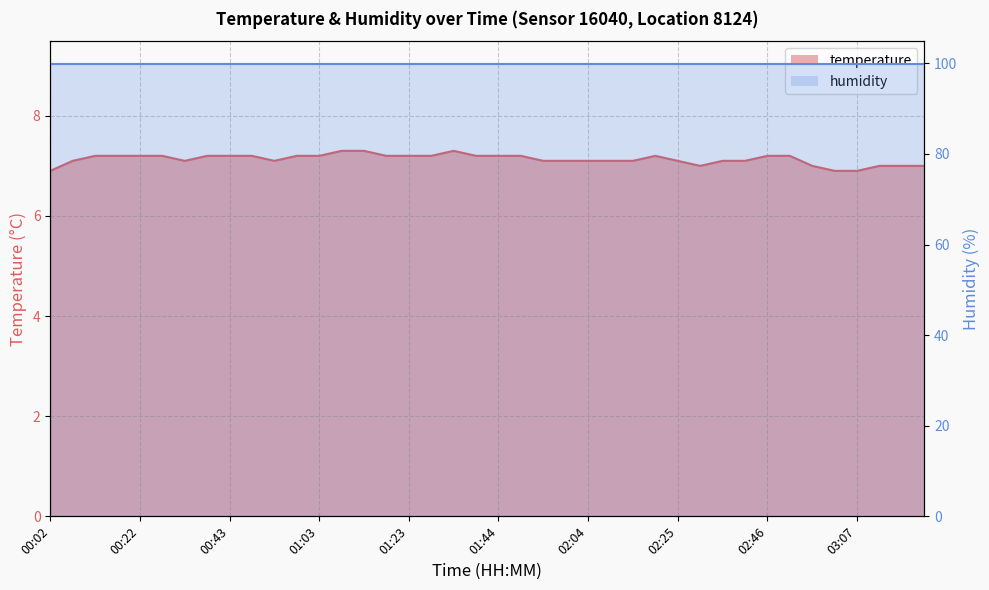

What is the label of the 1st point from the right?

03:22